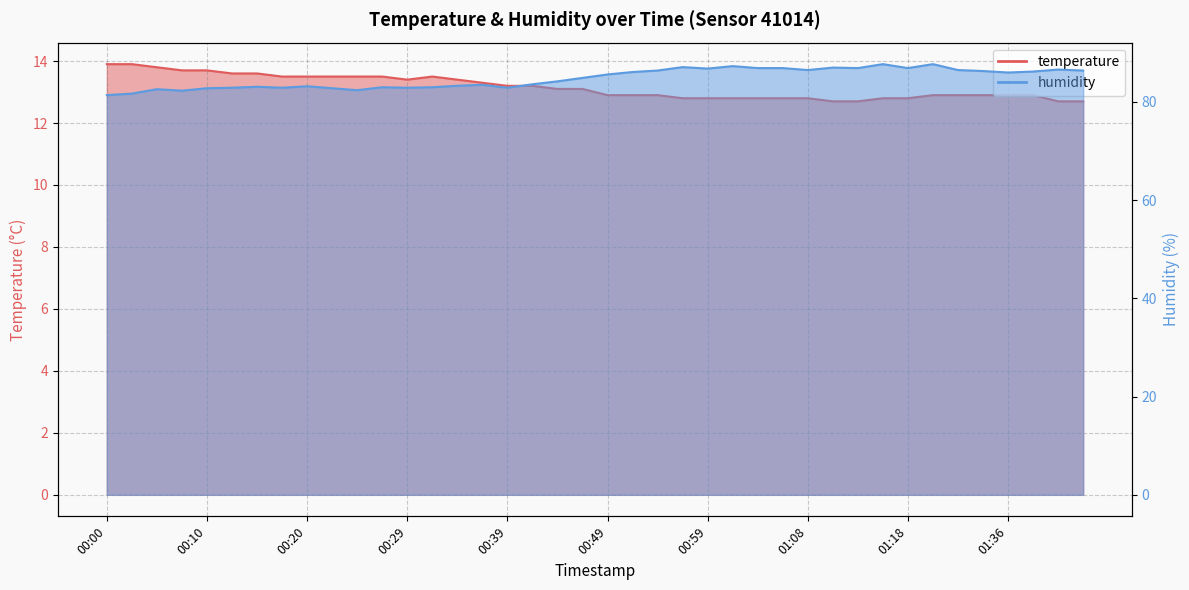

True or false: humidity has more than 1 interior local peaks.

True